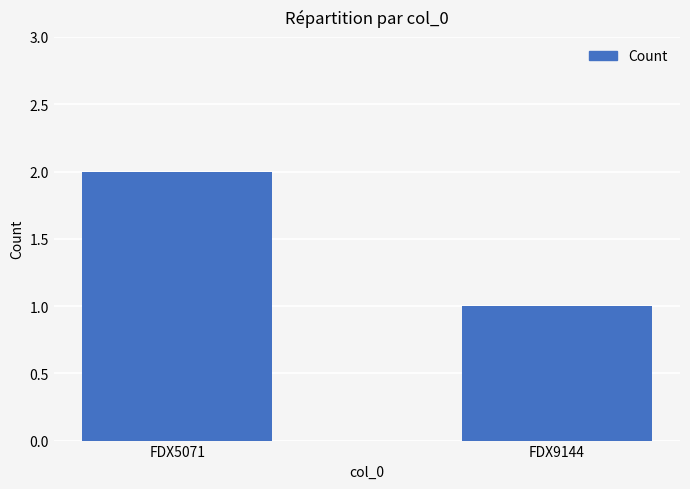

List the labels in order of value, largest first.

FDX5071, FDX9144